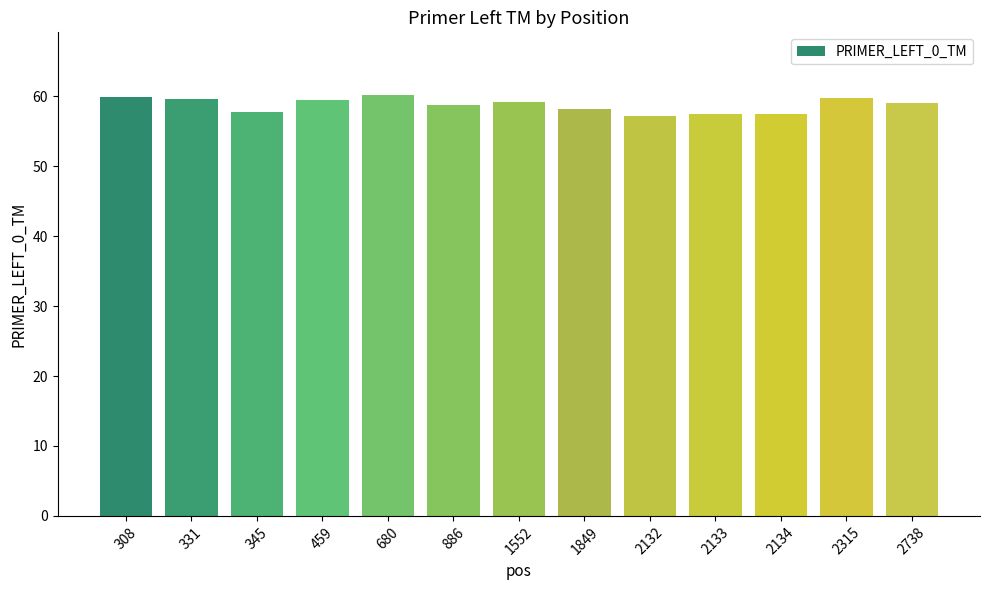

Where does the data first go above 59?

308